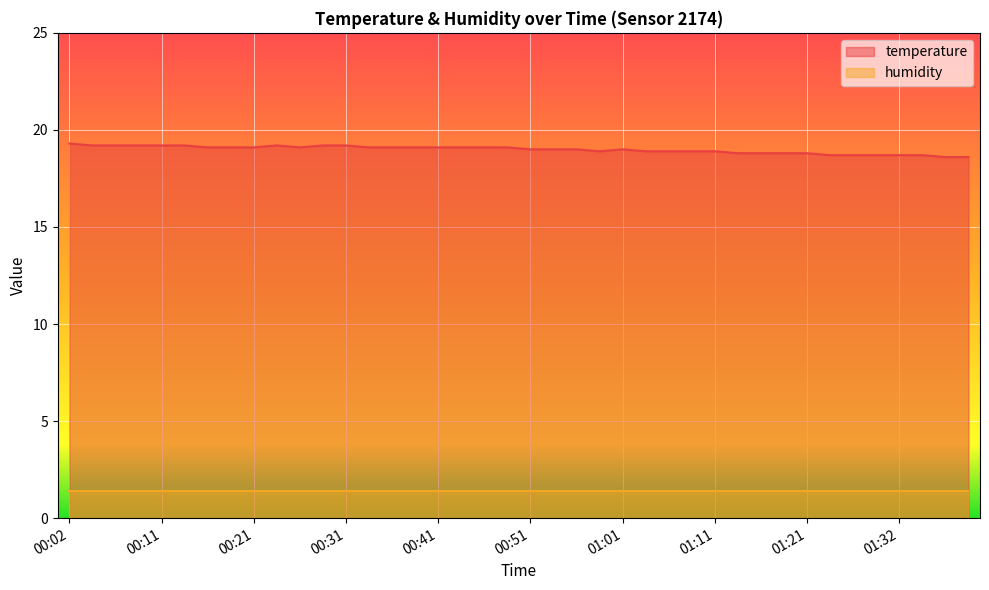

Count the number of categories in the chart.

40